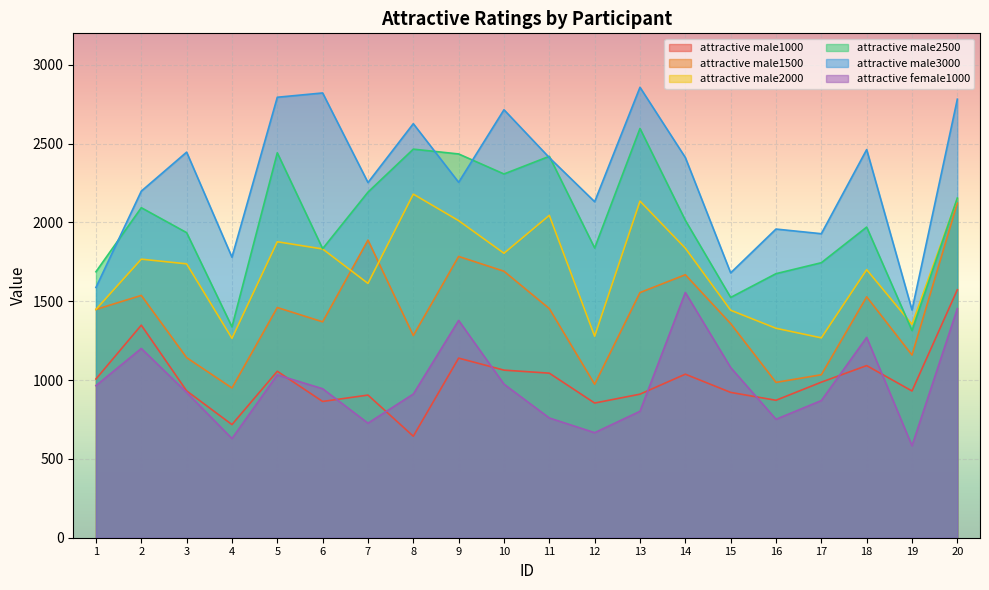

True or false: attractive male3000 has a value of 1280.9 at 12.

False